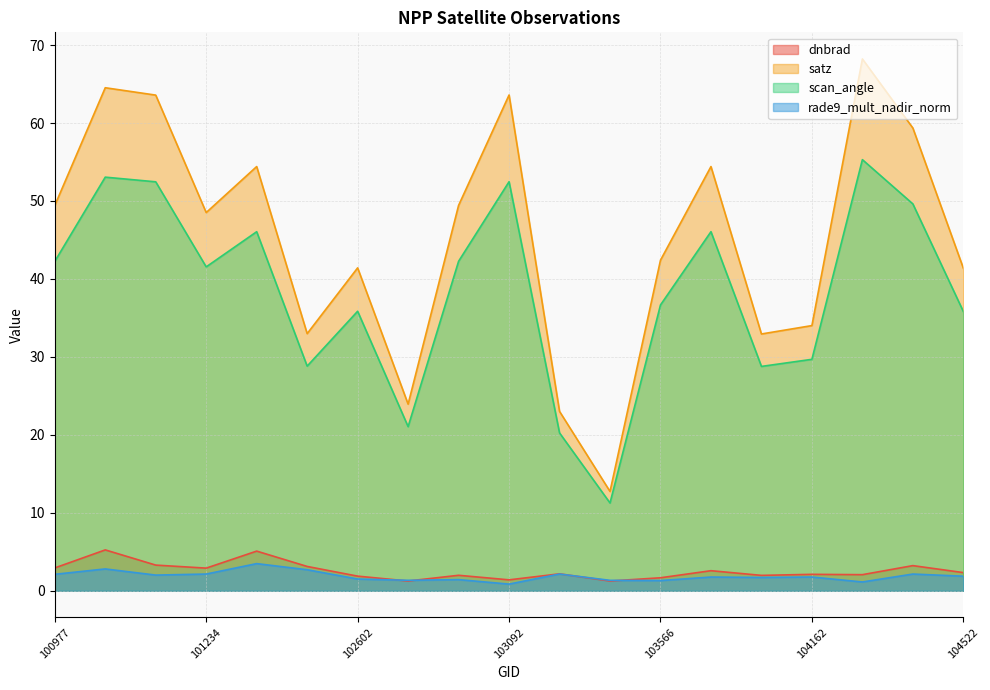

Which label corresponds to the smallest value in the chart?

103092